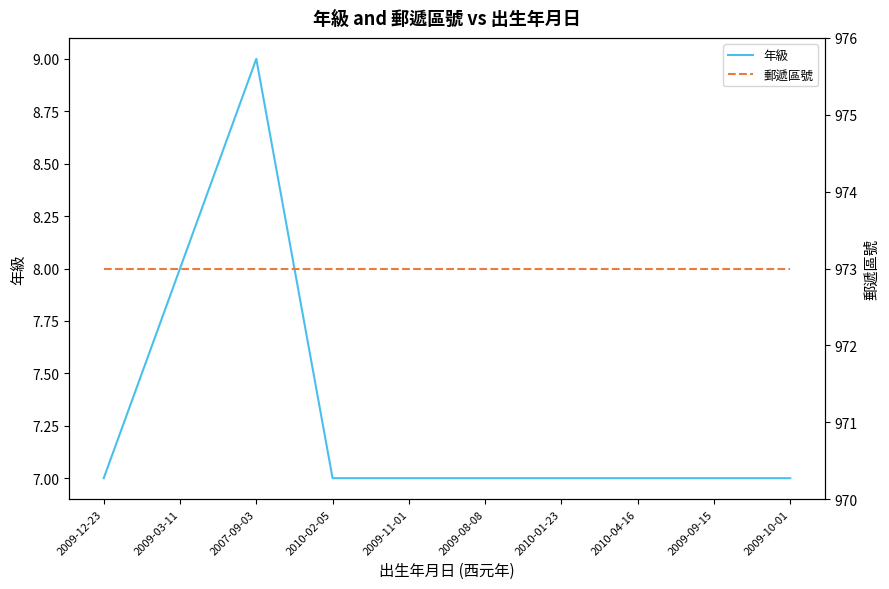

Which category has the lowest value in the 年級 series?

2009-12-23